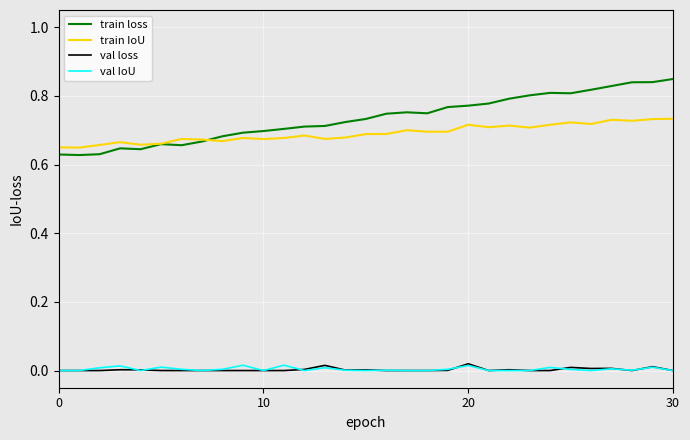

True or false: val loss and train loss cross at least once.

False